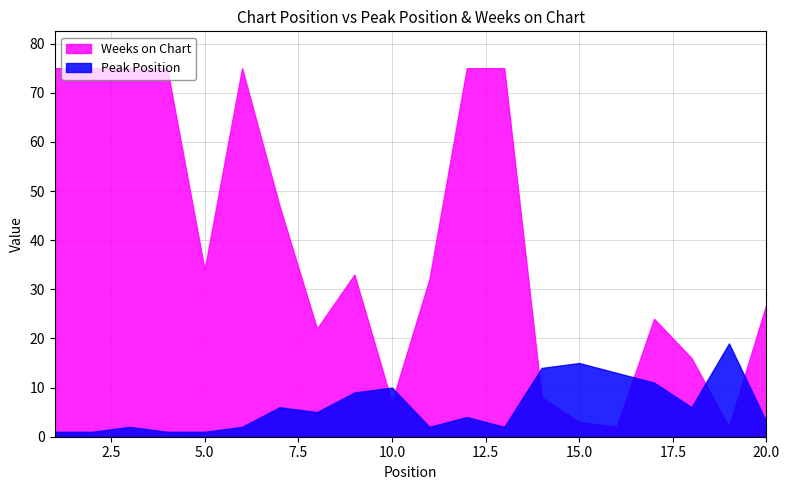

Reading left to right, list all the values displayed in this chart.

Peak Position: 1=1	2=1	3=2	4=1	5=1	6=2	7=6	8=5	9=9	10=10	11=2	12=4	13=2	14=14	15=15	16=13	17=11	18=6	19=19	20=3
Weeks on Chart: 1=75	2=75	3=75	4=75	5=34	6=75	7=47	8=22	9=33	10=7	11=32	12=75	13=75	14=8	15=3	16=2	17=24	18=16	19=2	20=27